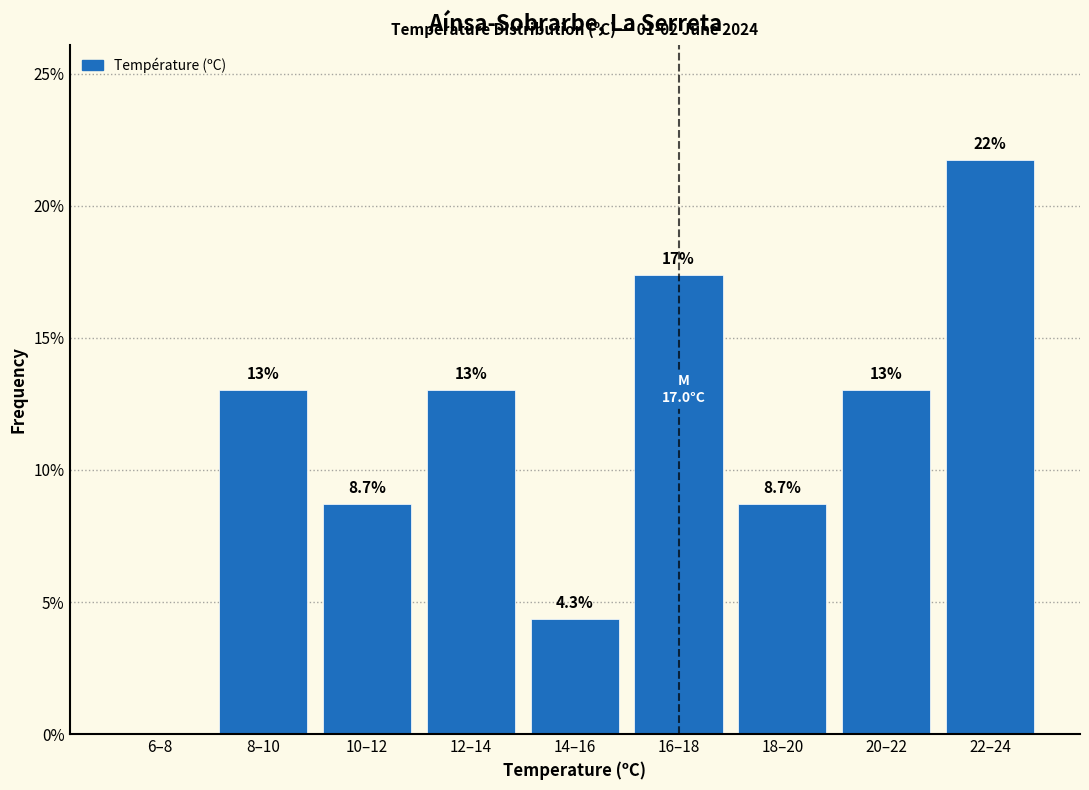

Reading left to right, list all the values displayed in this chart.

6–8=0.0	8–10=13.0	10–12=8.7	12–14=13.0	14–16=4.3	16–18=17.4	18–20=8.7	20–22=13.0	22–24=21.7